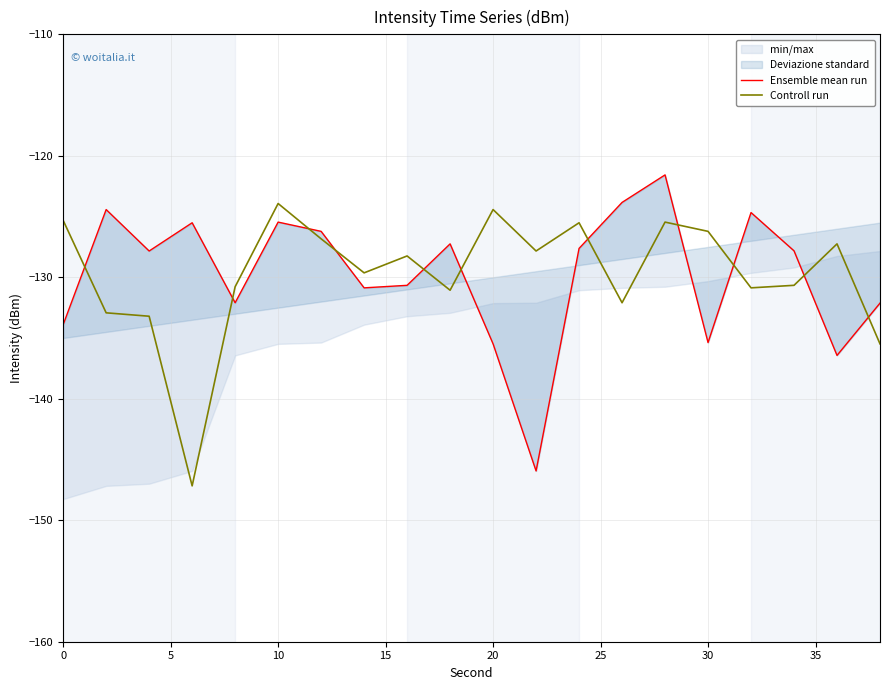

Is the value of Controll run at 10 greater than the value of Ensemble mean run at 0?

Yes